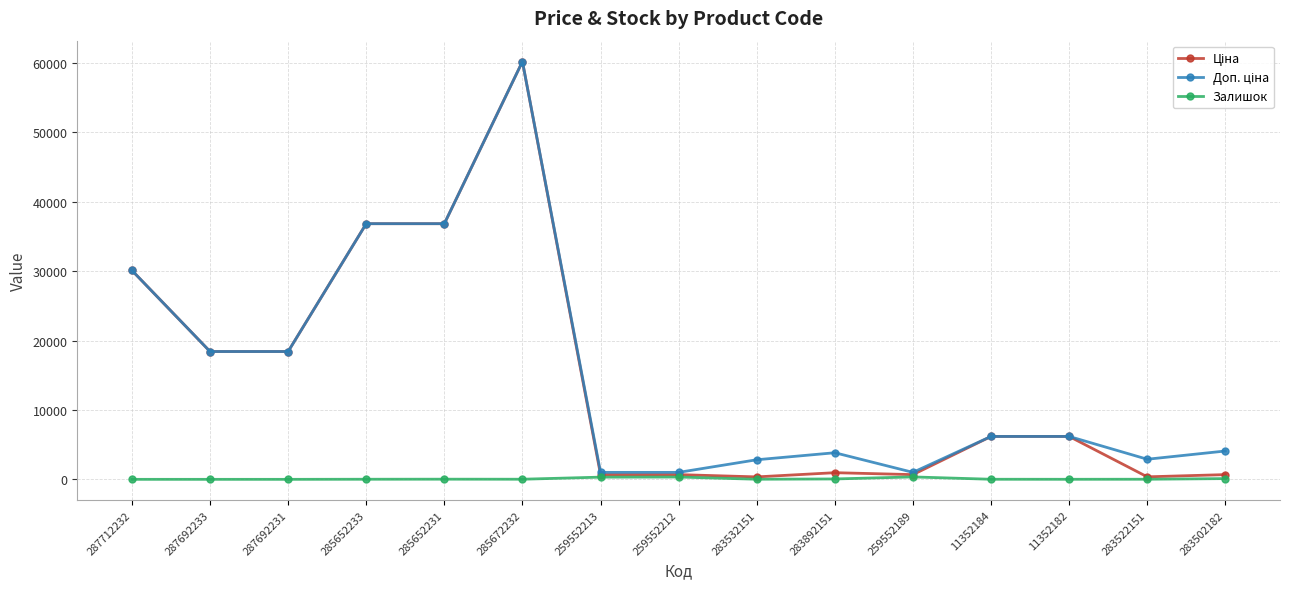

What is the spread (max minus min) of values at 287692231?

18420.9